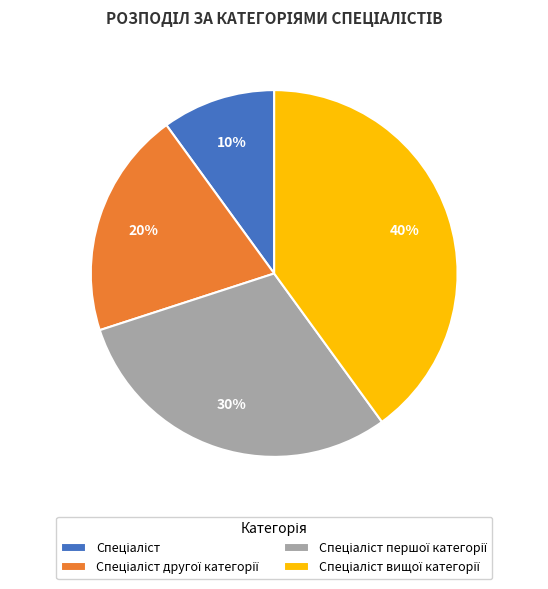

Is there any slice that represents more than half of the pie?

No